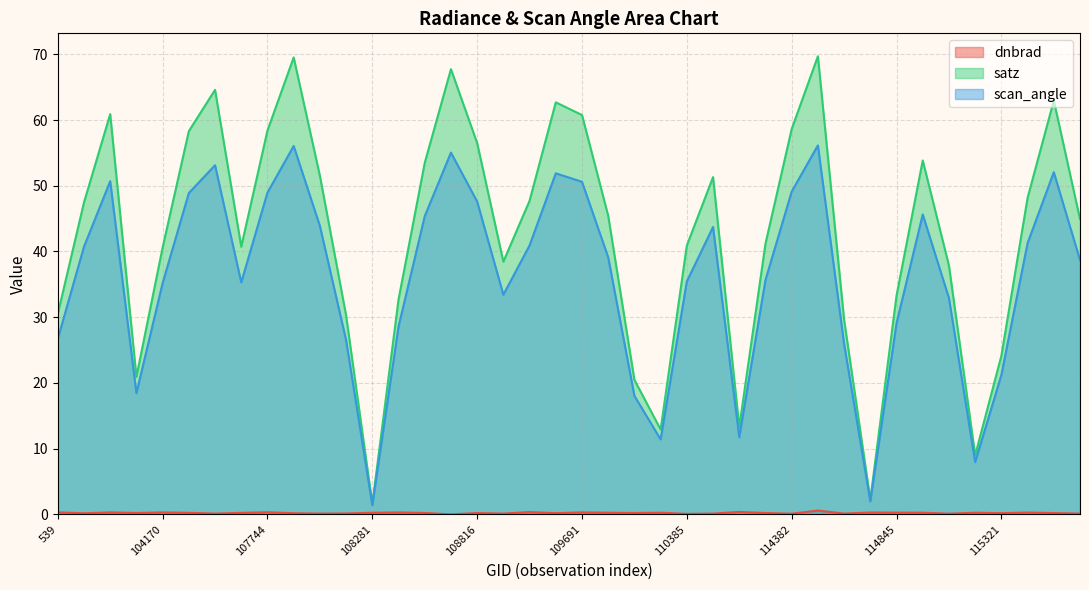

How many series are shown in this chart?

3